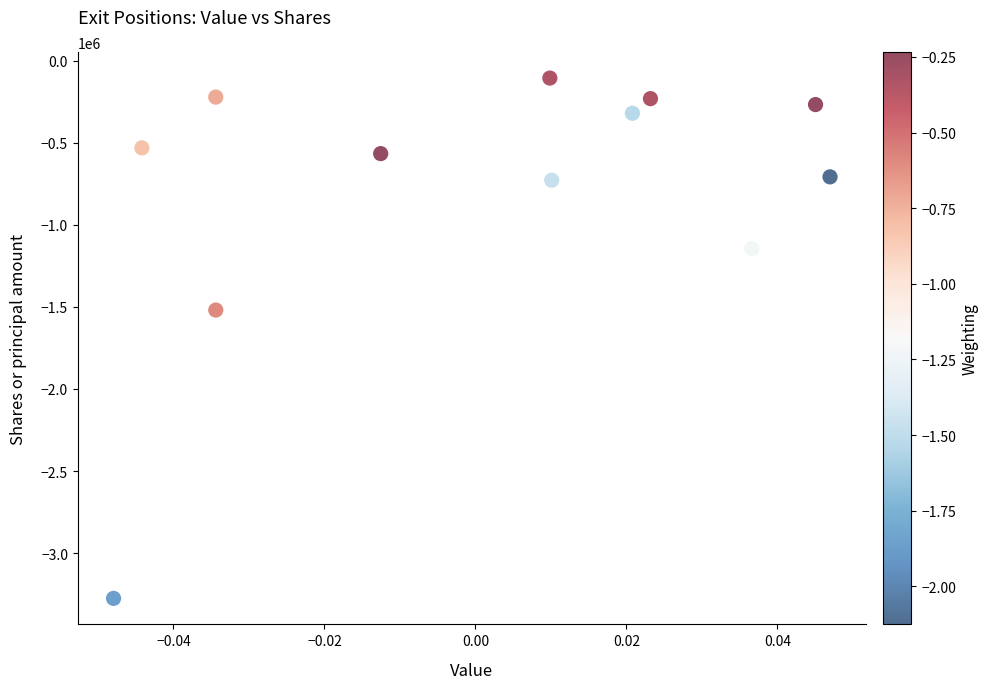

What Y value in the scatter plot is closest to -1691137?

-1519575.8